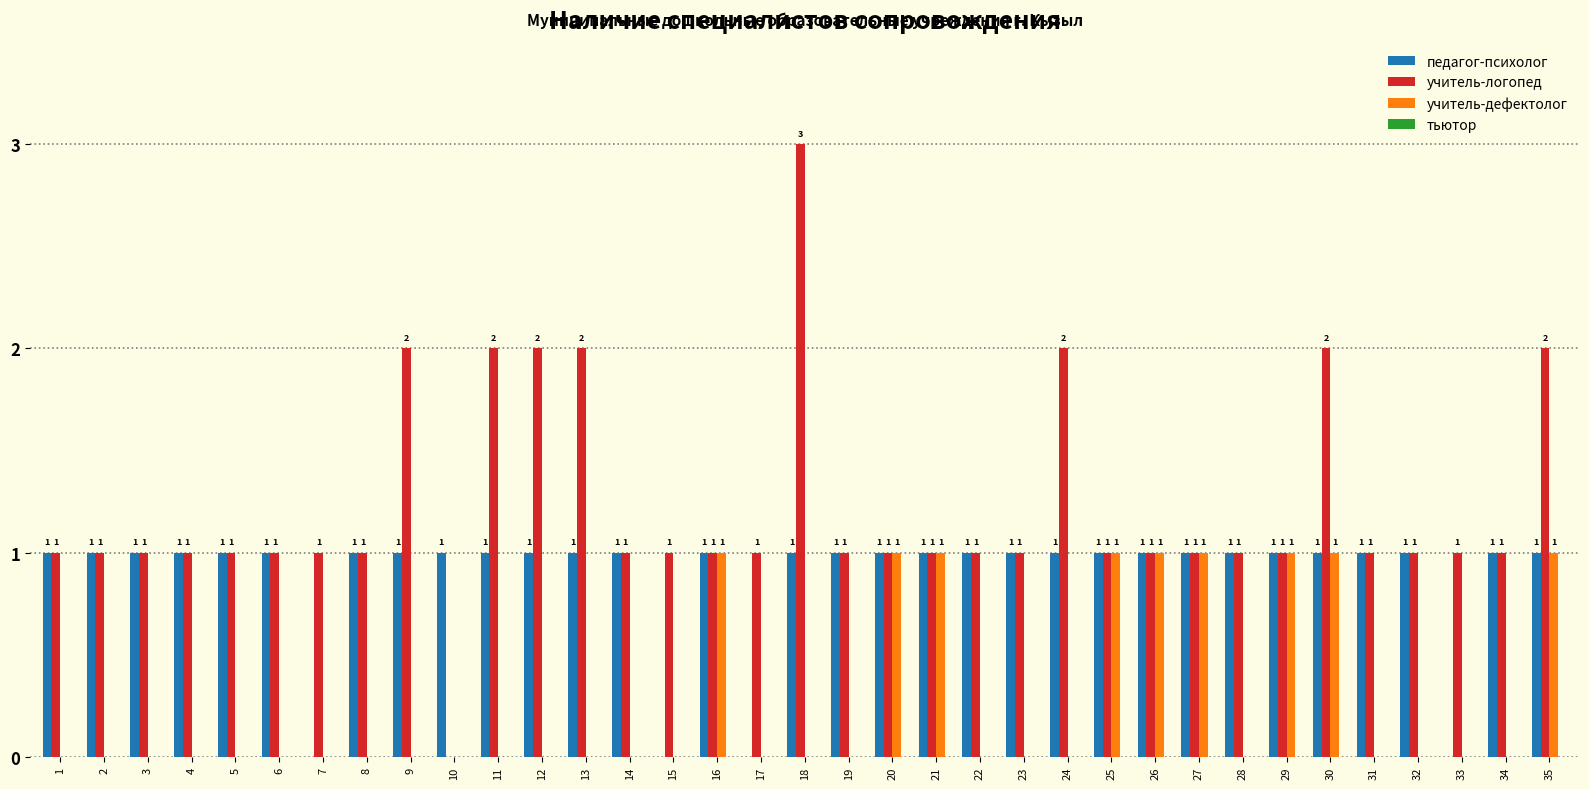

Reading left to right, what are all the values shown in this chart?

педагог-психолог: 1=1	2=1	3=1	4=1	5=1	6=1	7=0	8=1	9=1	10=1	11=1	12=1	13=1	14=1	15=0	16=1	17=0	18=1	19=1	20=1	21=1	22=1	23=1	24=1	25=1	26=1	27=1	28=1	29=1	30=1	31=1	32=1	33=0	34=1	35=1
учитель-логопед: 1=1	2=1	3=1	4=1	5=1	6=1	7=1	8=1	9=2	10=0	11=2	12=2	13=2	14=1	15=1	16=1	17=1	18=3	19=1	20=1	21=1	22=1	23=1	24=2	25=1	26=1	27=1	28=1	29=1	30=2	31=1	32=1	33=1	34=1	35=2
учитель-дефектолог: 1=0	2=0	3=0	4=0	5=0	6=0	7=0	8=0	9=0	10=0	11=0	12=0	13=0	14=0	15=0	16=1	17=0	18=0	19=0	20=1	21=1	22=0	23=0	24=0	25=1	26=1	27=1	28=0	29=1	30=1	31=0	32=0	33=0	34=0	35=1